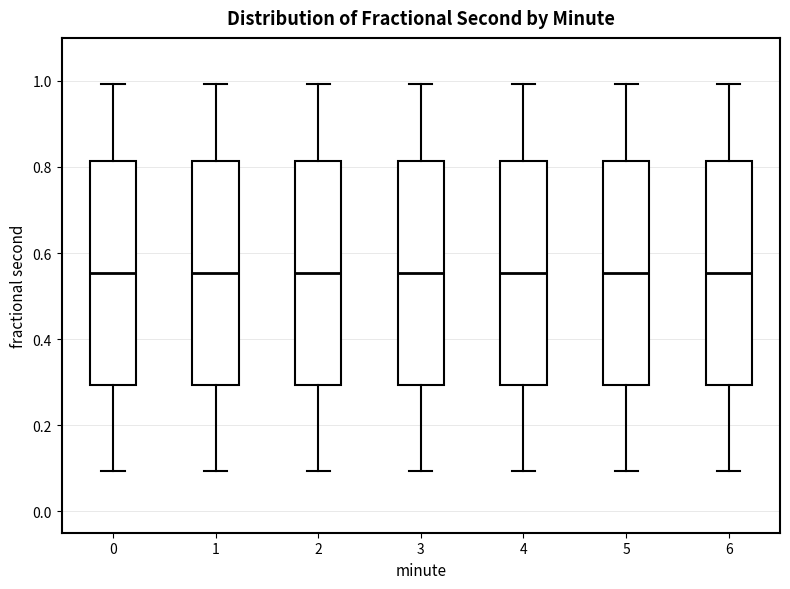

Reading left to right, transcribe this box plot: for each box, give where its median line is, the range the box spans, and where its two whiskers end, as read against the y-axis. The values are not printed on the chart, so give them approximately, as read against the axis.

0: median 0.56, box 0.30 to 0.82, whiskers 0.10 to 1.00
1: median 0.56, box 0.30 to 0.82, whiskers 0.10 to 1.00
2: median 0.56, box 0.30 to 0.82, whiskers 0.10 to 1.00
3: median 0.56, box 0.30 to 0.82, whiskers 0.10 to 1.00
4: median 0.56, box 0.30 to 0.82, whiskers 0.10 to 1.00
5: median 0.56, box 0.30 to 0.82, whiskers 0.10 to 1.00
6: median 0.56, box 0.30 to 0.82, whiskers 0.10 to 1.00